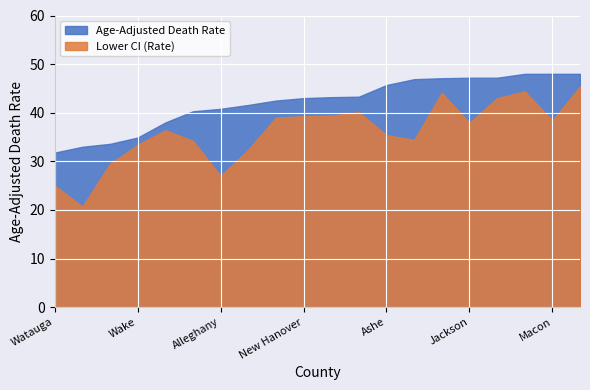

The Lower CI (Rate) series shows 21.8 at Iredell. True or false?

False